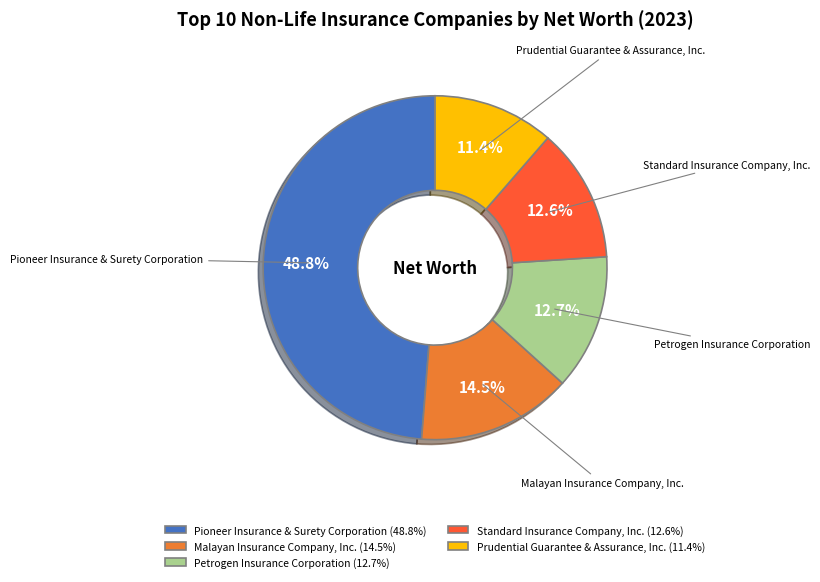

Is the sum of Standard Insurance Company, Inc. and Malayan Insurance Company, Inc. greater than half?

No